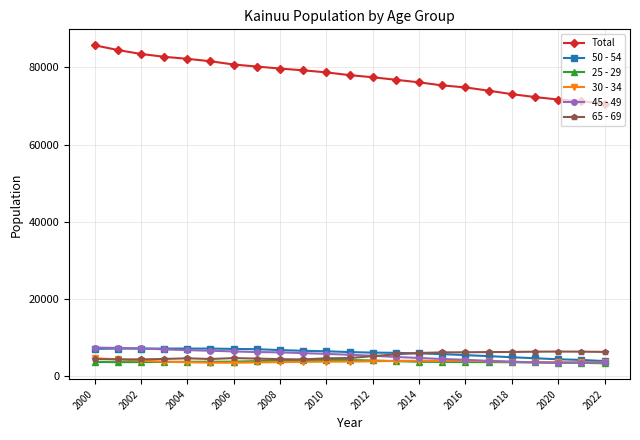

What is the value of the Total point at the 8th from the left?

80218